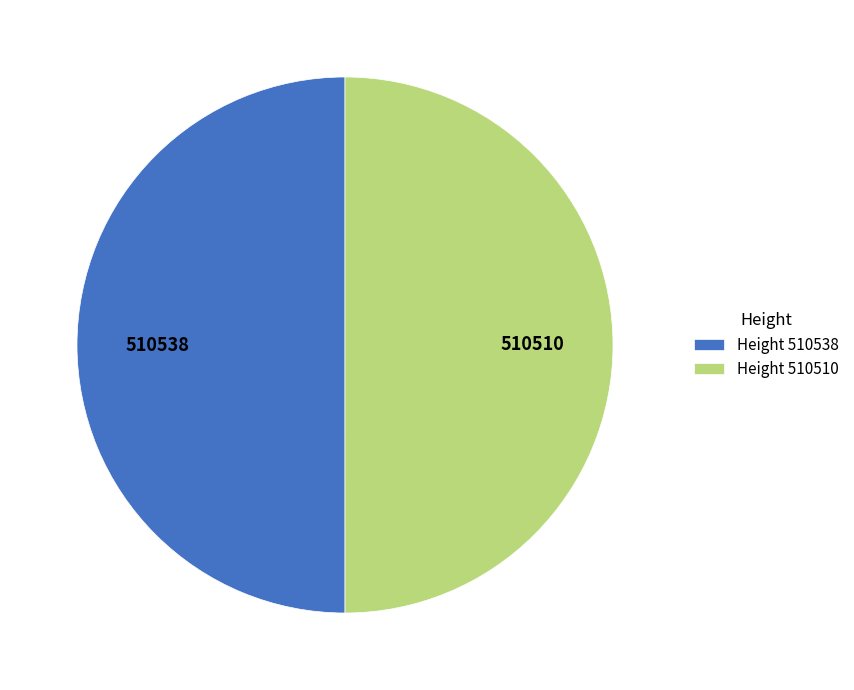

Combined, do 510510 and 510538 account for over 50%?

Yes